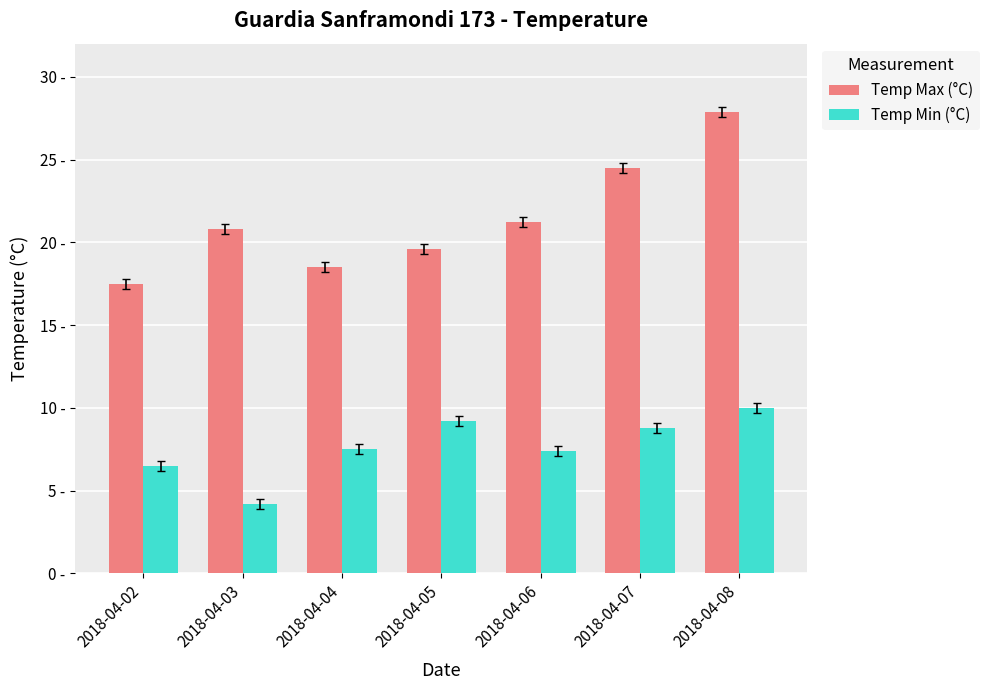

At which label is Temp Max (°C) closest to 22?

2018-04-06